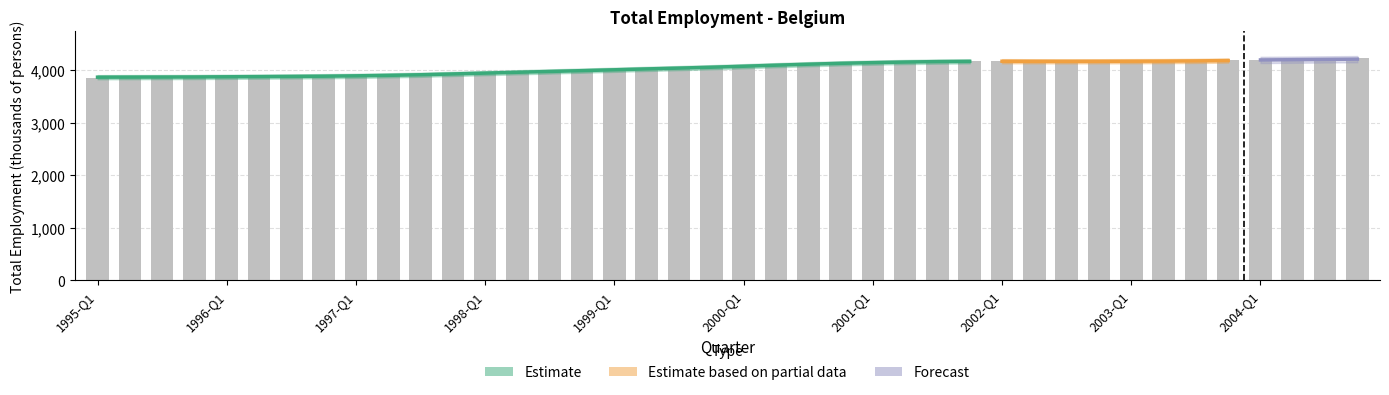

What is the sum of all values?

161965.6